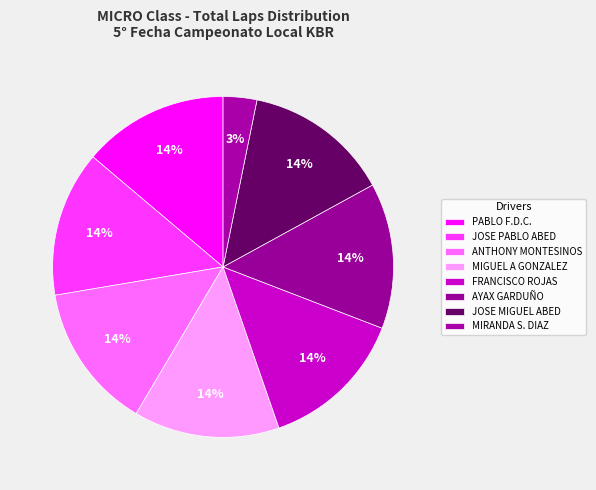

Count the number of slices in the pie.

8